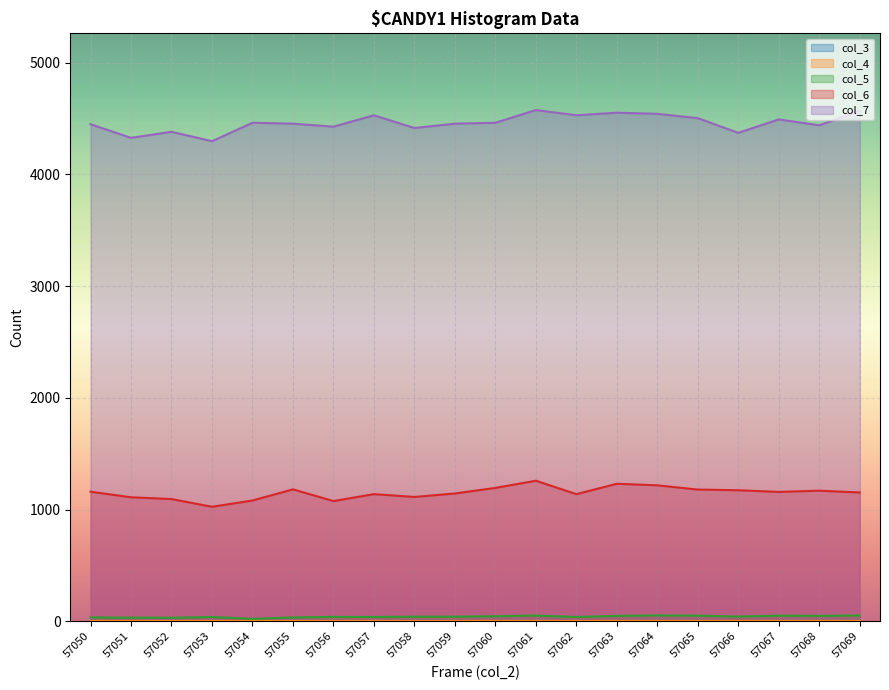

Does the chart display data point markers on the line(s)?

No